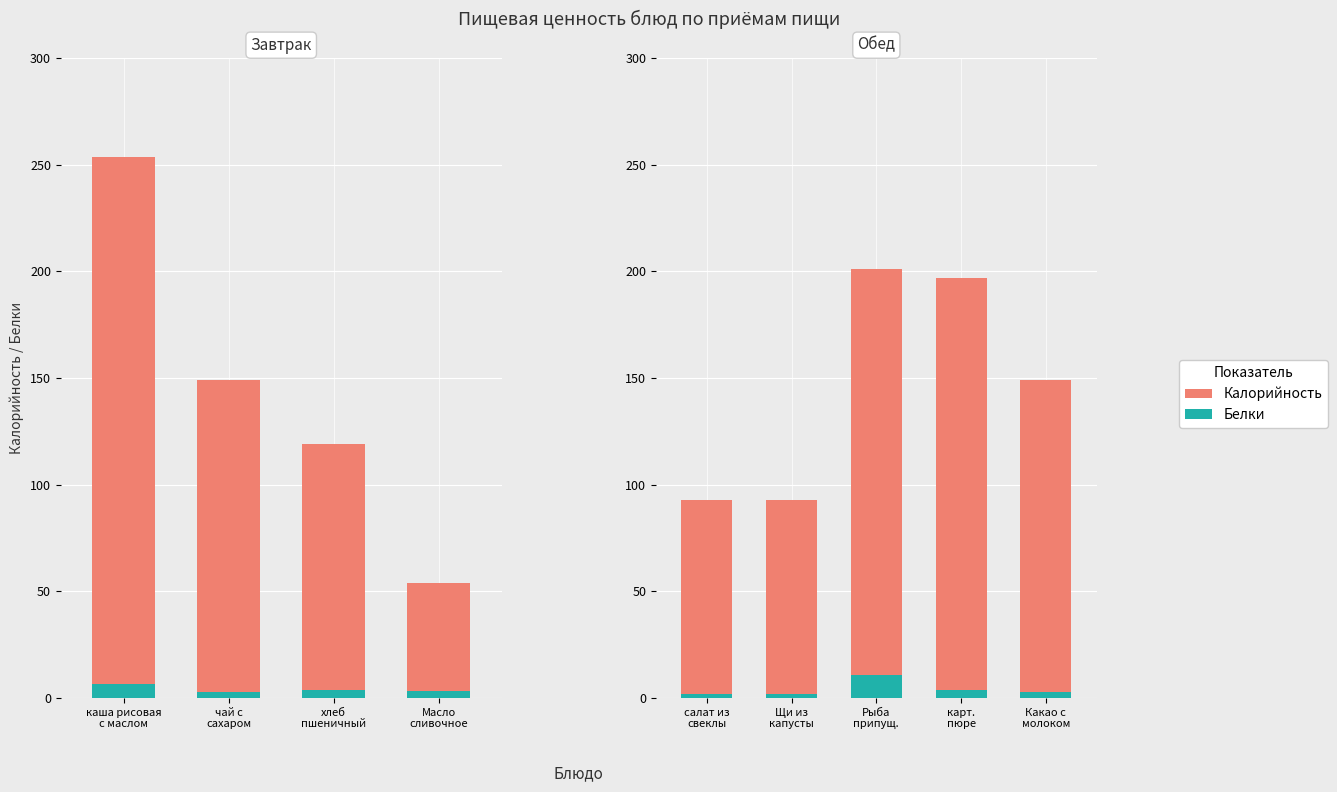

Which series has the largest range (max minus min)?

Калорийность